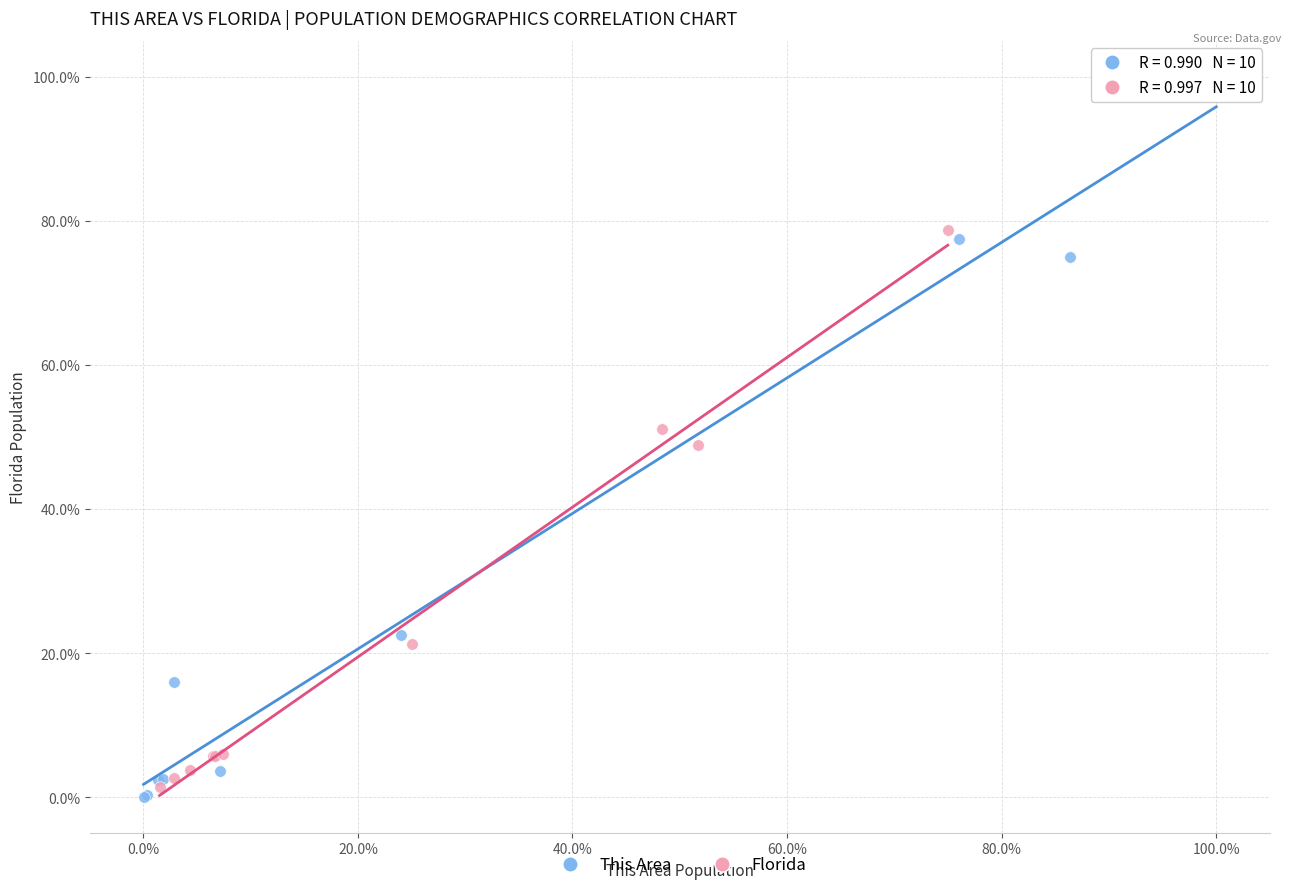

Which series contains the lowest Y value?

This Area